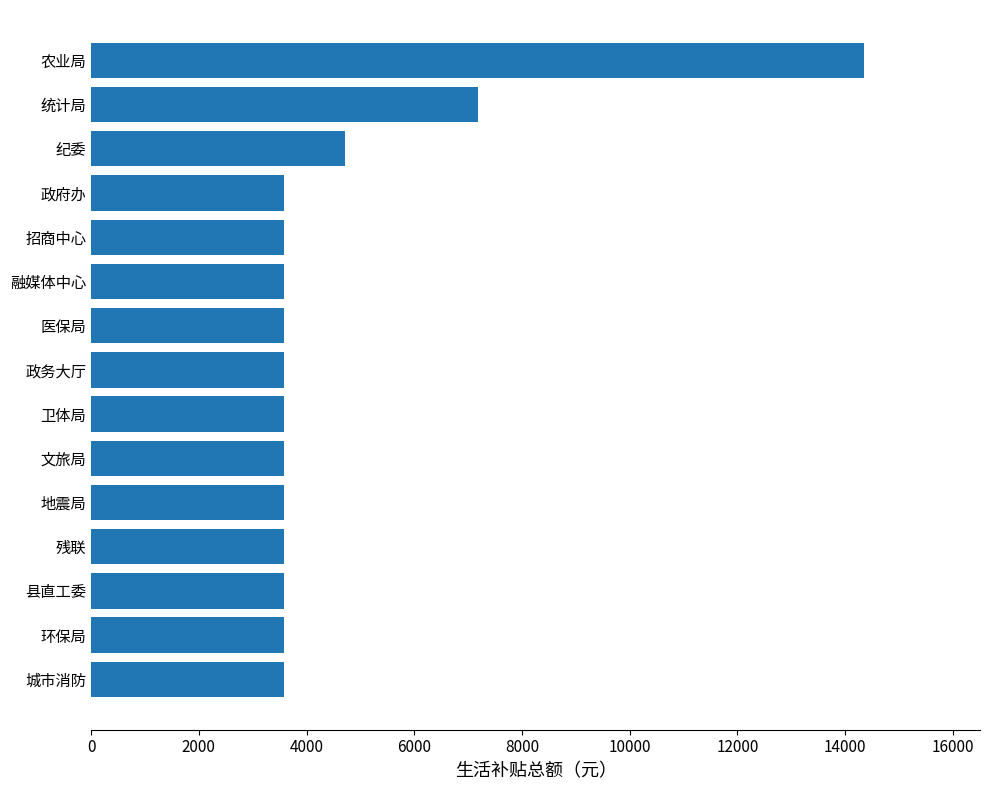

Where is the data nearest to the value 8970?

统计局